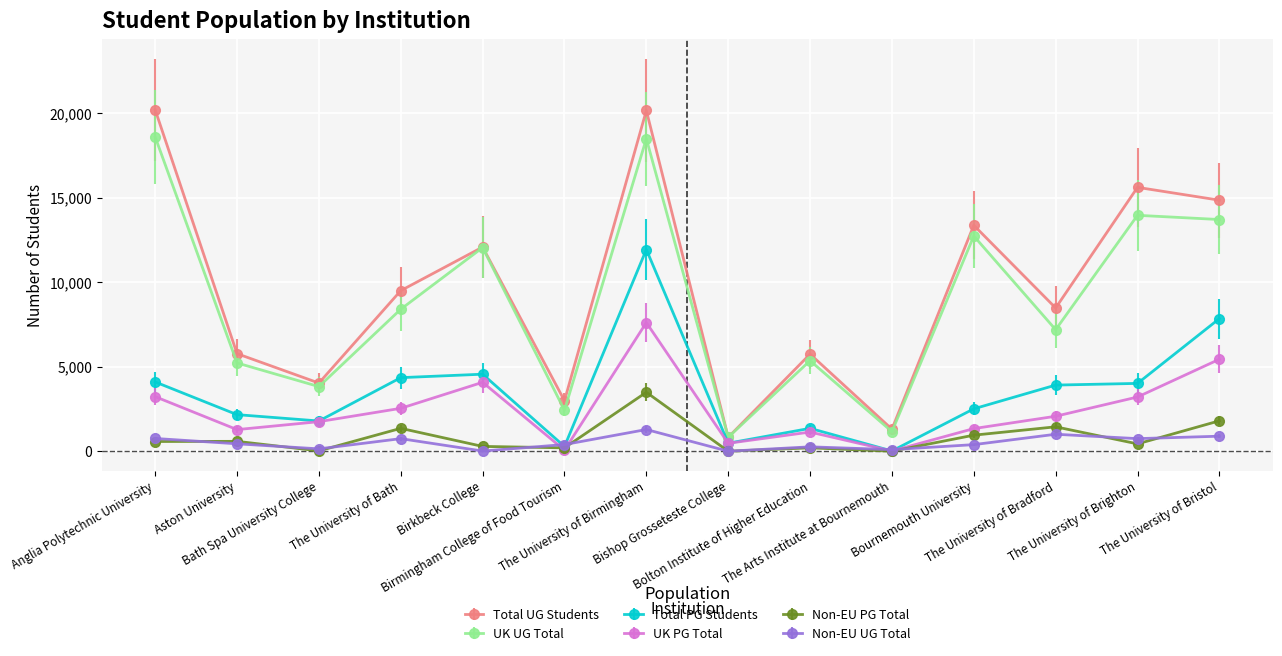

True or false: Total UG Students has more than 0 points higher than both neighbors.

True